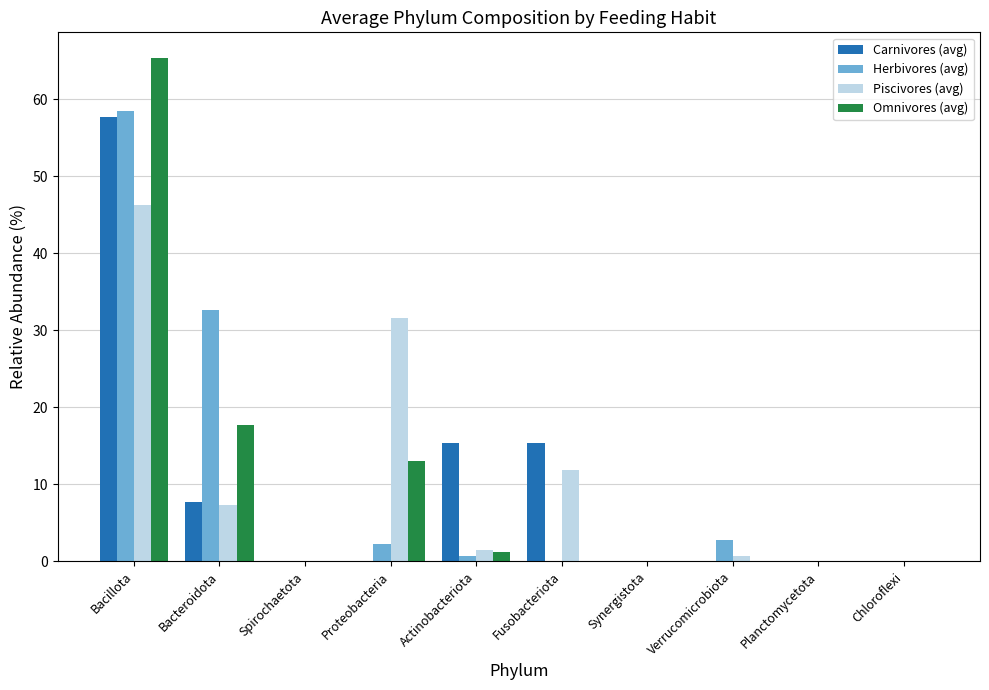

The Piscivores (avg) series shows -18.6 at Spirochaetota. True or false?

False